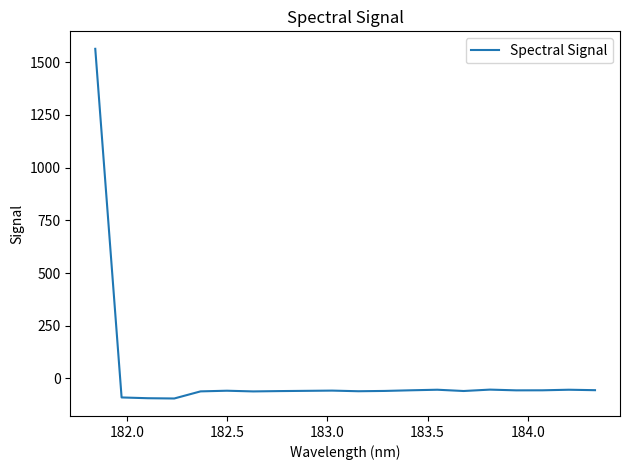

What is the minimum value shown in the chart?

-95.0